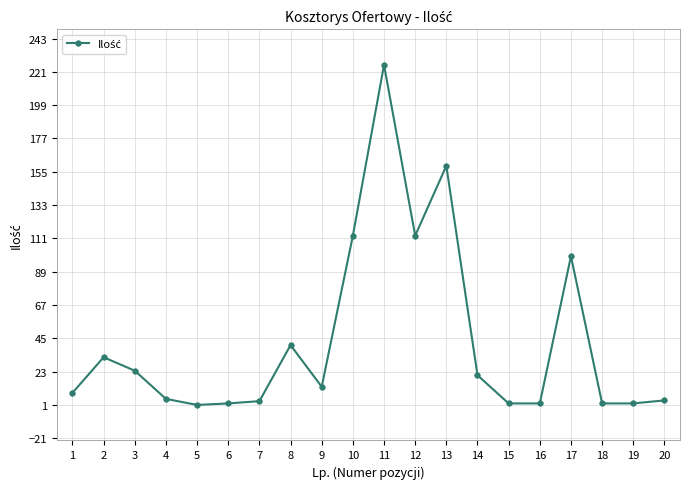

Between 7 and 17, which is larger?

17